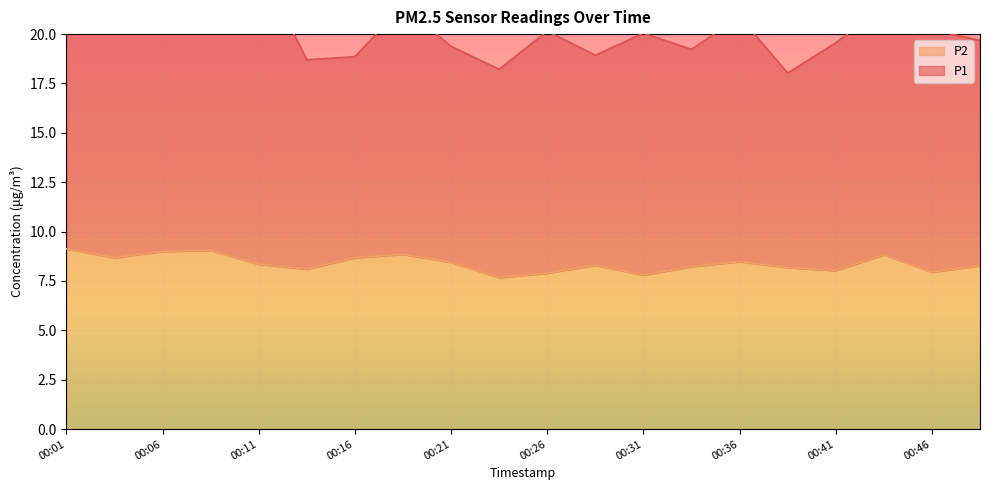

Where is the data nearest to the value 8?

00:41